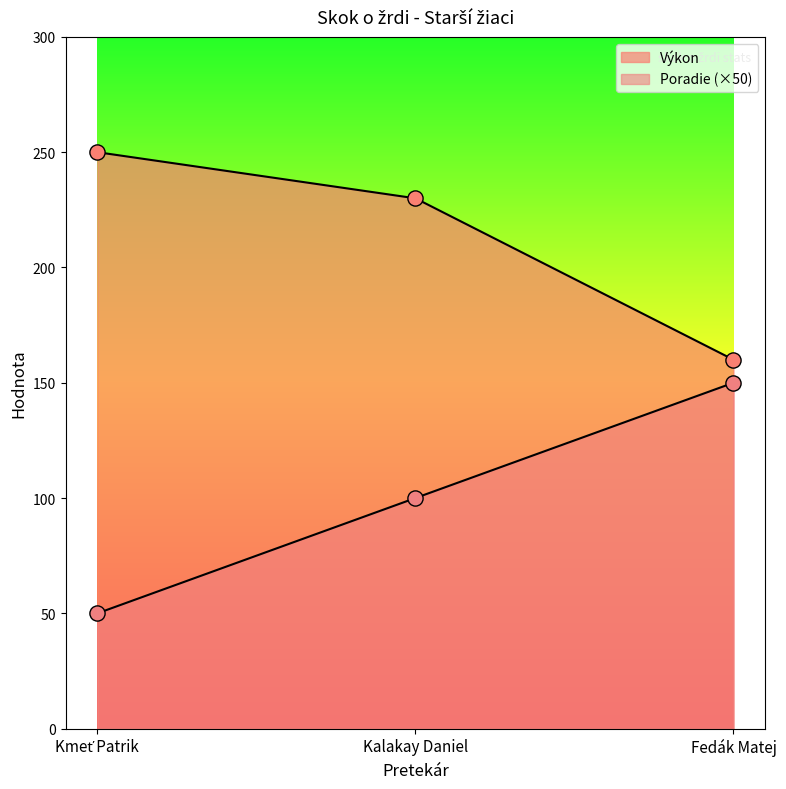

Which series contains the highest Y value?

Výkon